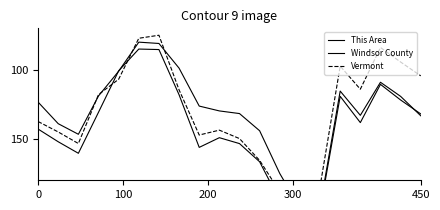

Which series has the largest total across all categories?

Windsor County